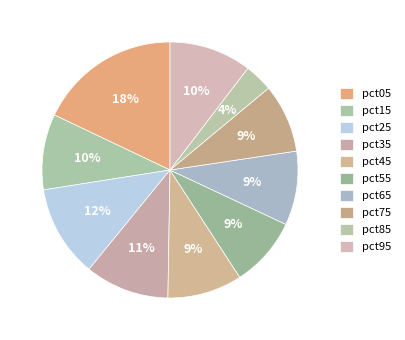

Which slice is the smallest?

pct85